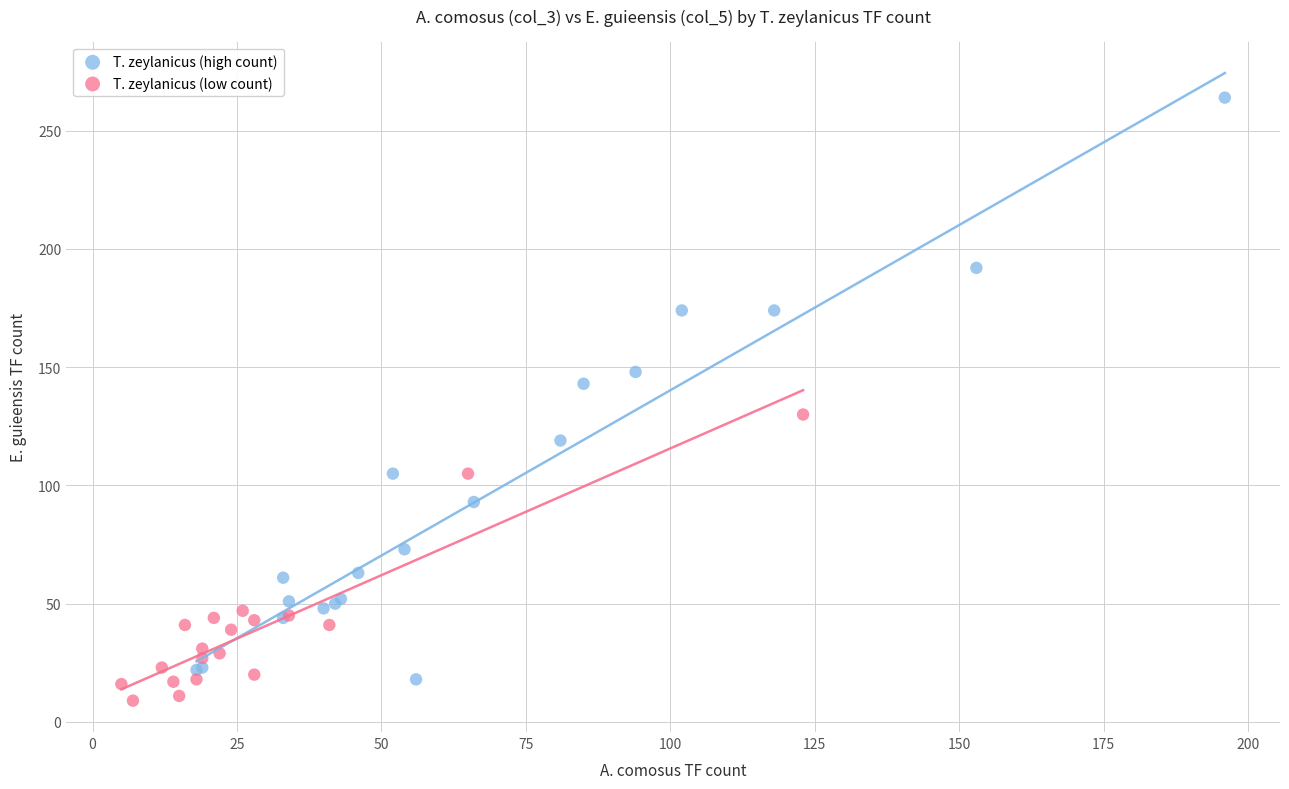

Which series has the largest Y range (max minus min)?

T. zeylanicus (high count)